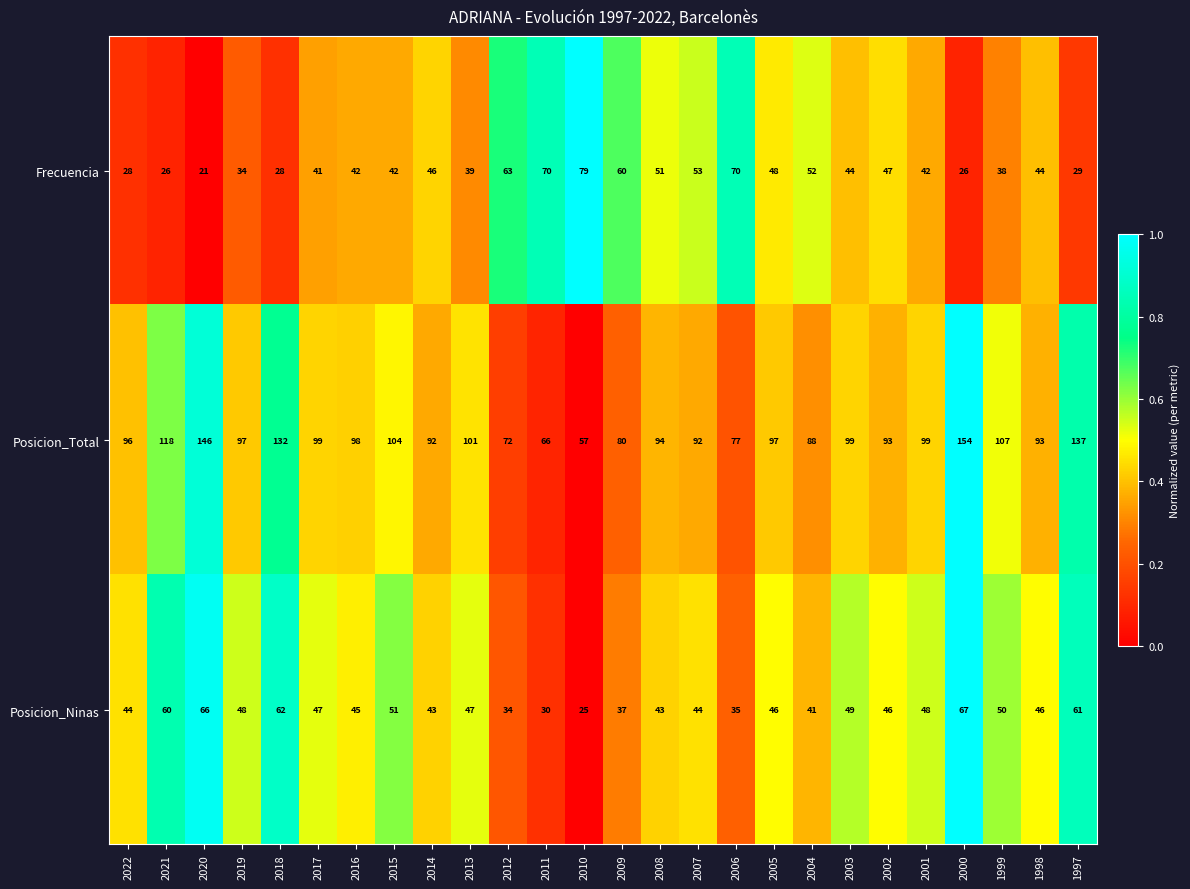

What is the difference between the highest and lowest values at 2002?

47